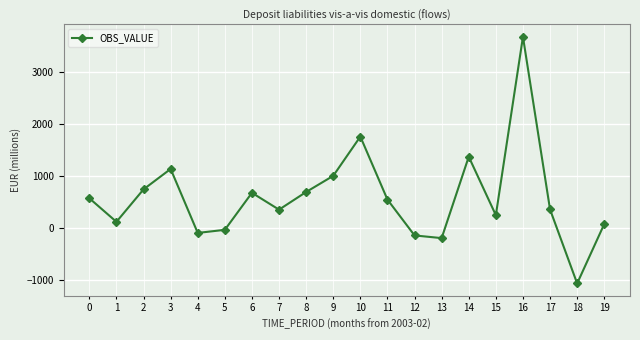

What is the difference between the maximum and minimum values?

4758.3